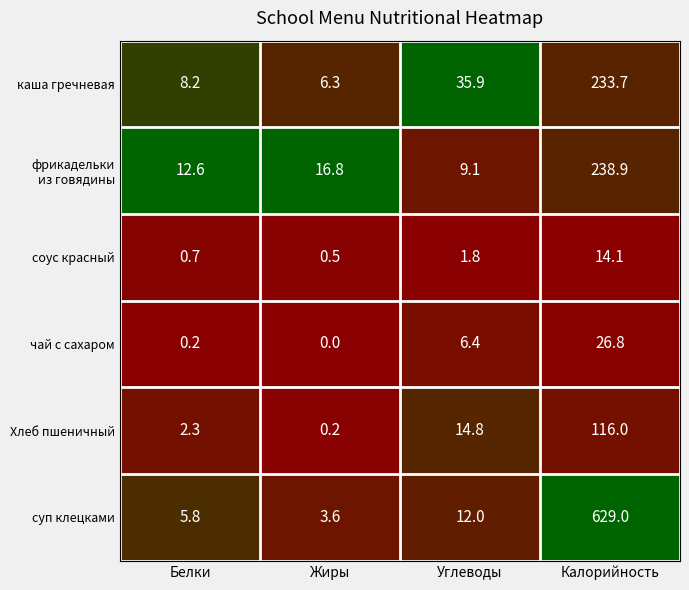

Which series changed the most between Жиры and Калорийность?

суп клецками